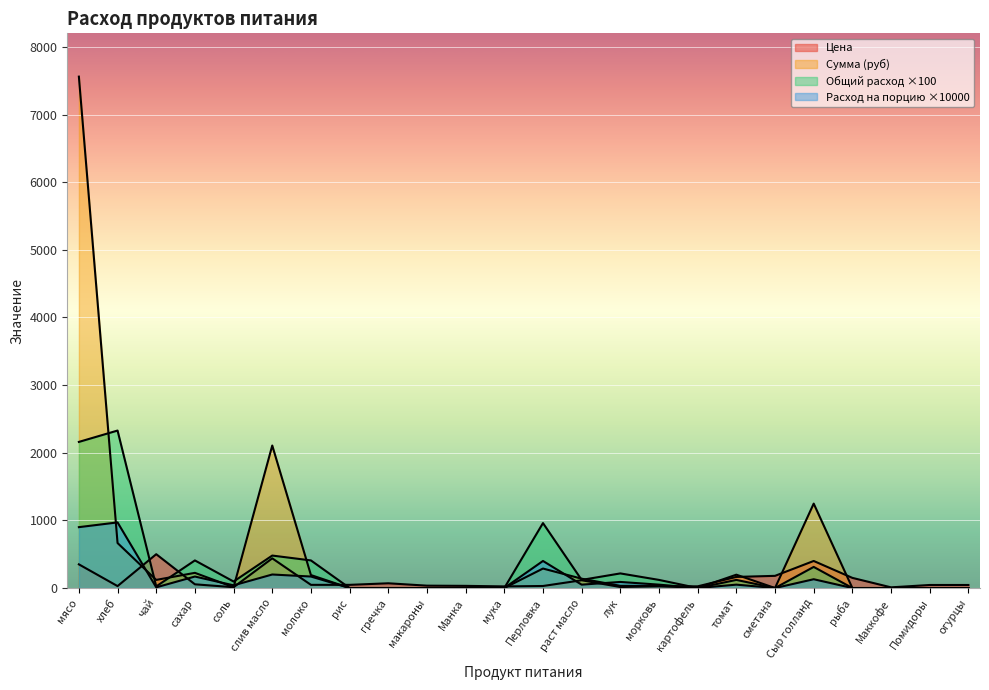

Count the number of categories in the chart.

24